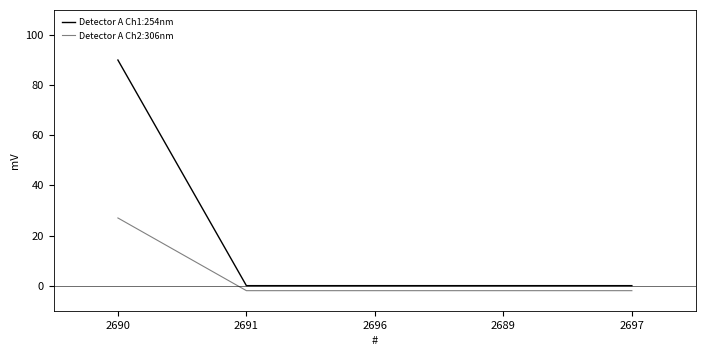

At which category is the sum across all series the highest?

2690